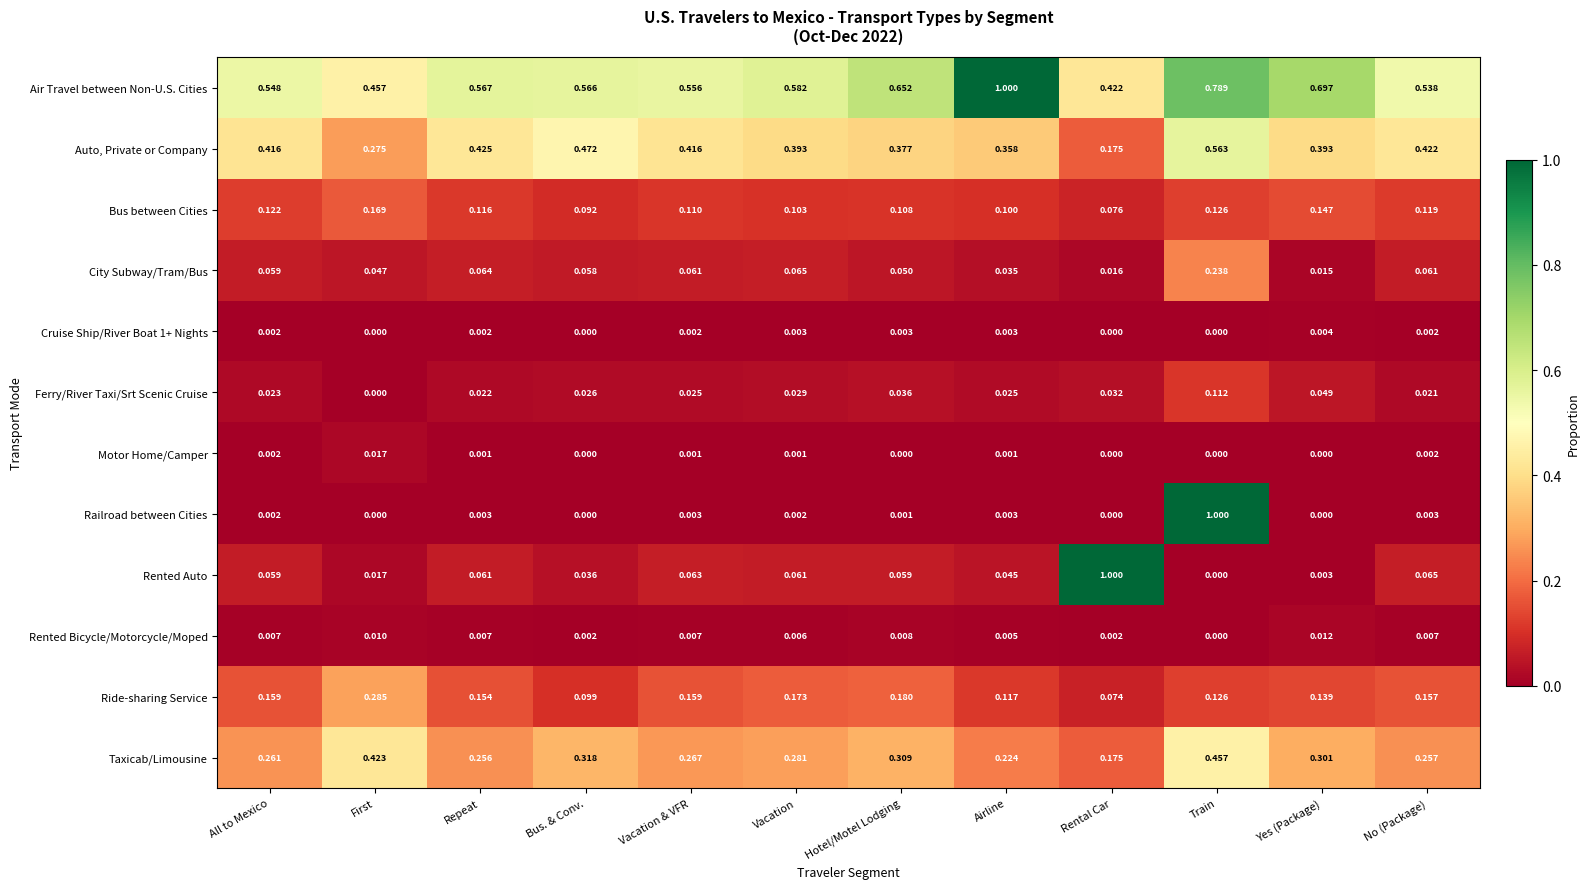

At which label does Motor Home/Camper reach its peak?

First